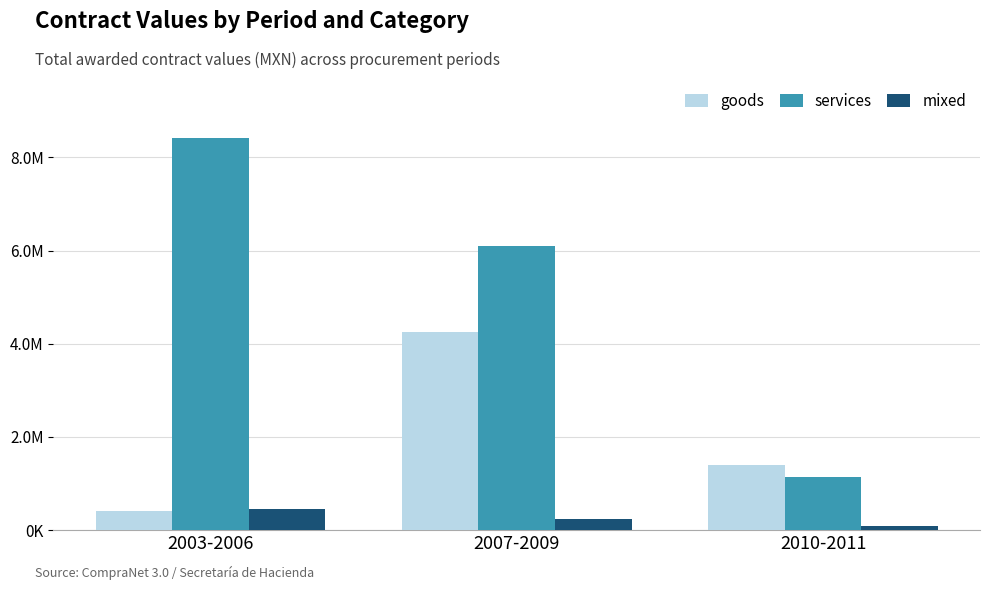

Does the chart contain any negative values?

No